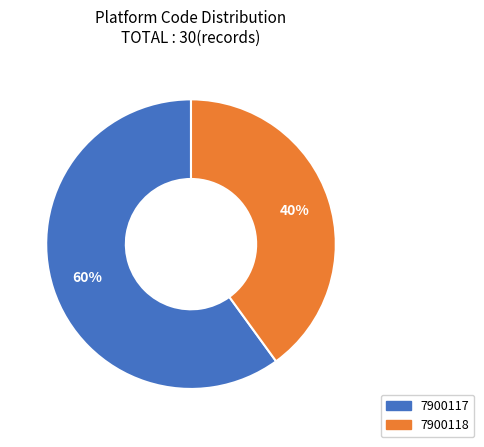

To the nearest percent, what is the difference between the 7900118 and 7900117 slice percentages?

20%